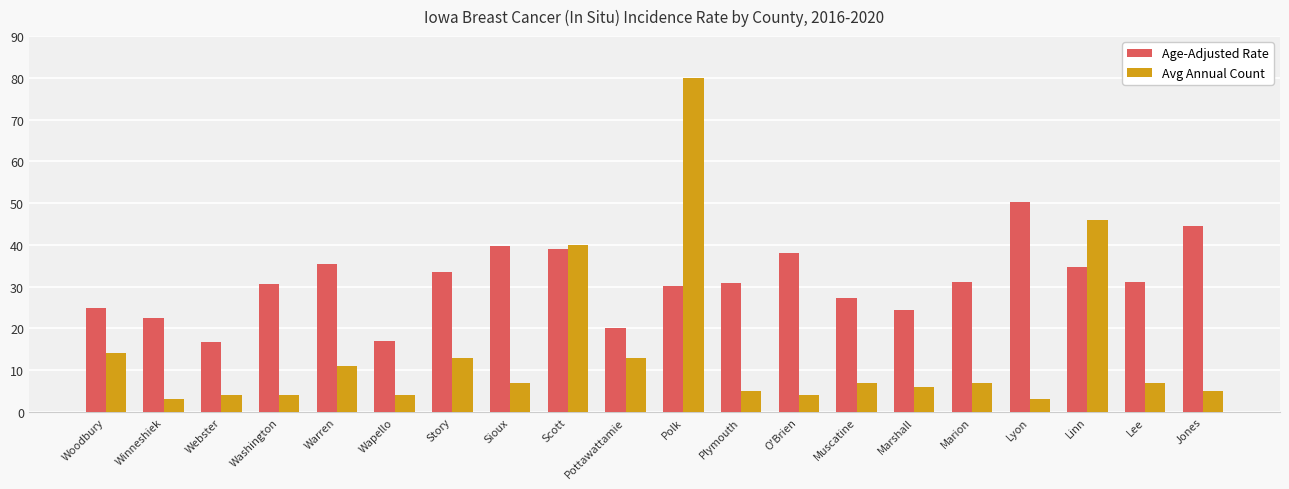

Which label corresponds to the largest value in the chart?

Polk